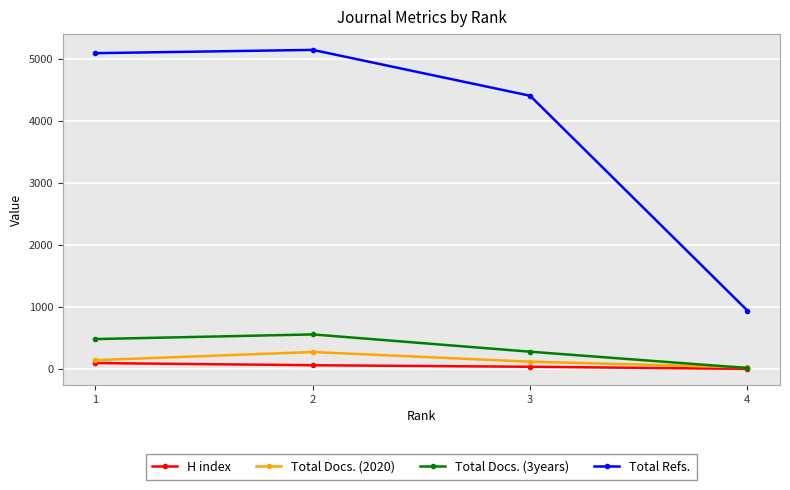

Where is Total Refs. nearest to the value 3048?

3